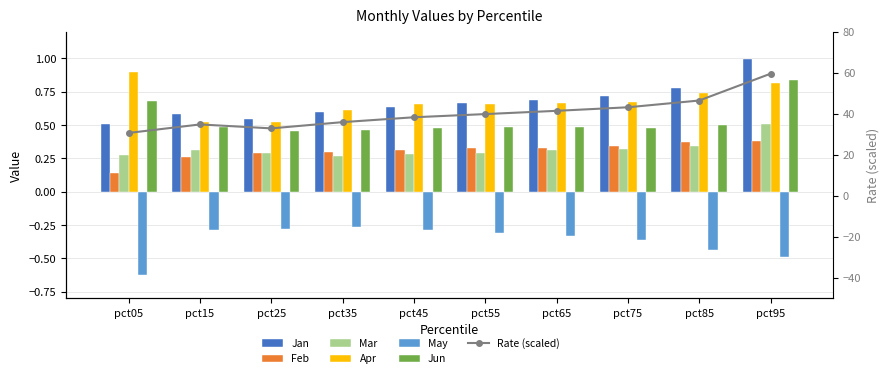

At pct15, list the series in order from smallest to largest.

May, Feb, Mar, Jun, Apr, Jan